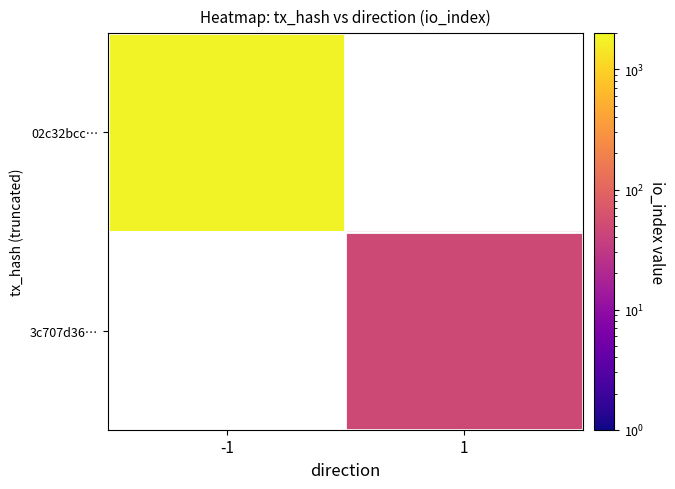

True or false: 02c32bcc… has a value of 1784.0 at -1.

True